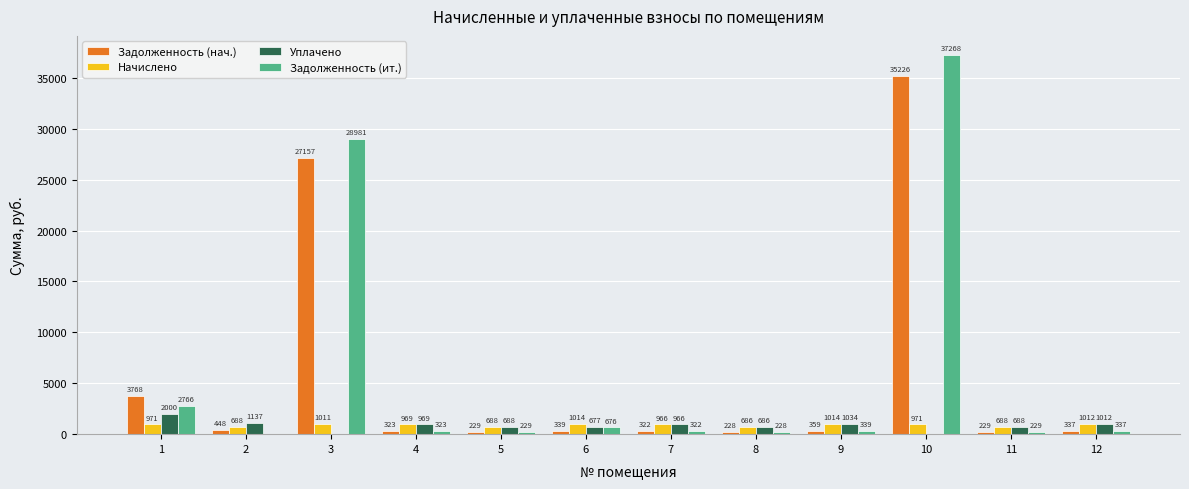

What is the highest value of the Задолженность (нач.) series?

35226.8